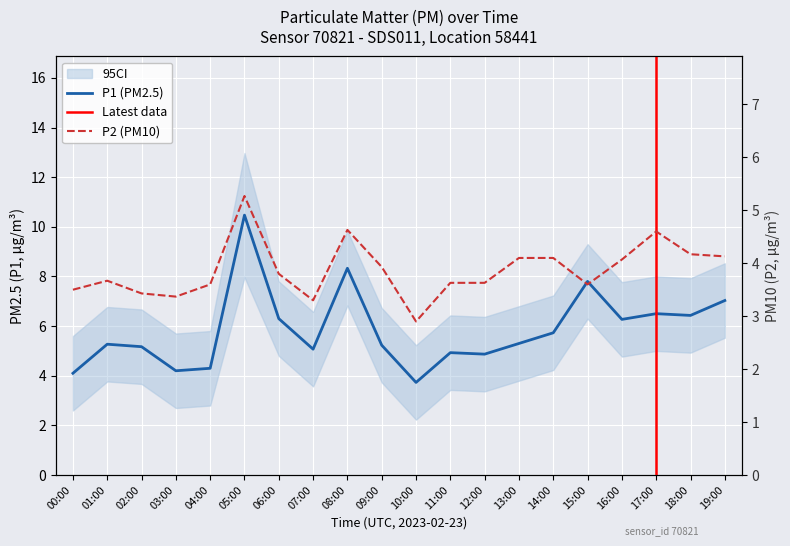

At which category does P2 reach its first local valley?

03:00